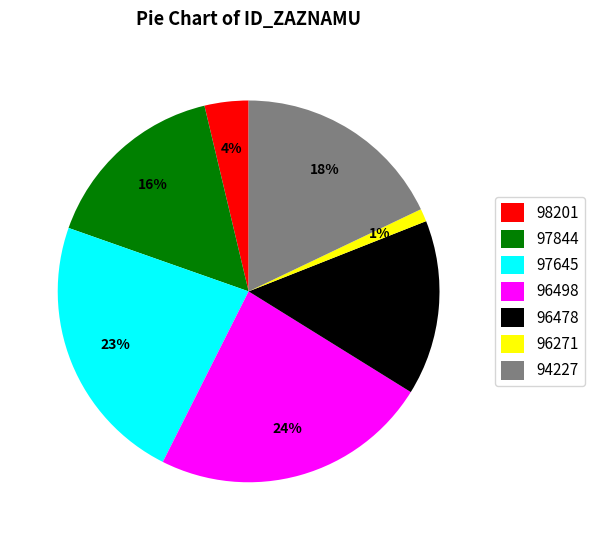

What is the largest slice in the pie chart?

96498